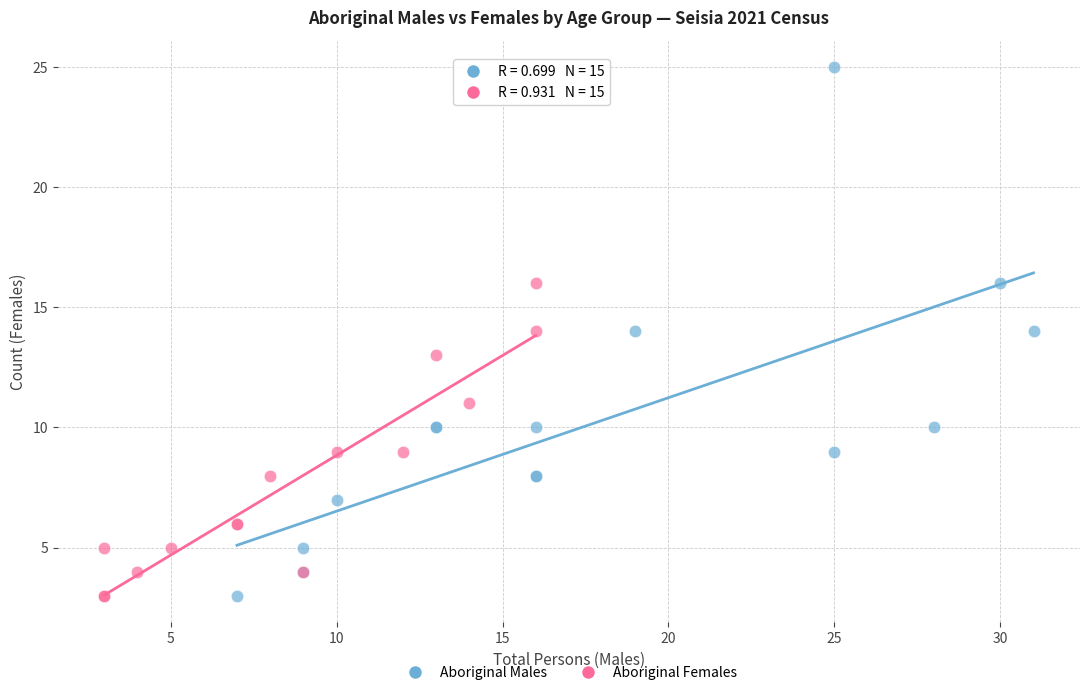

Which series reaches the maximum Y coordinate?

Aboriginal Males